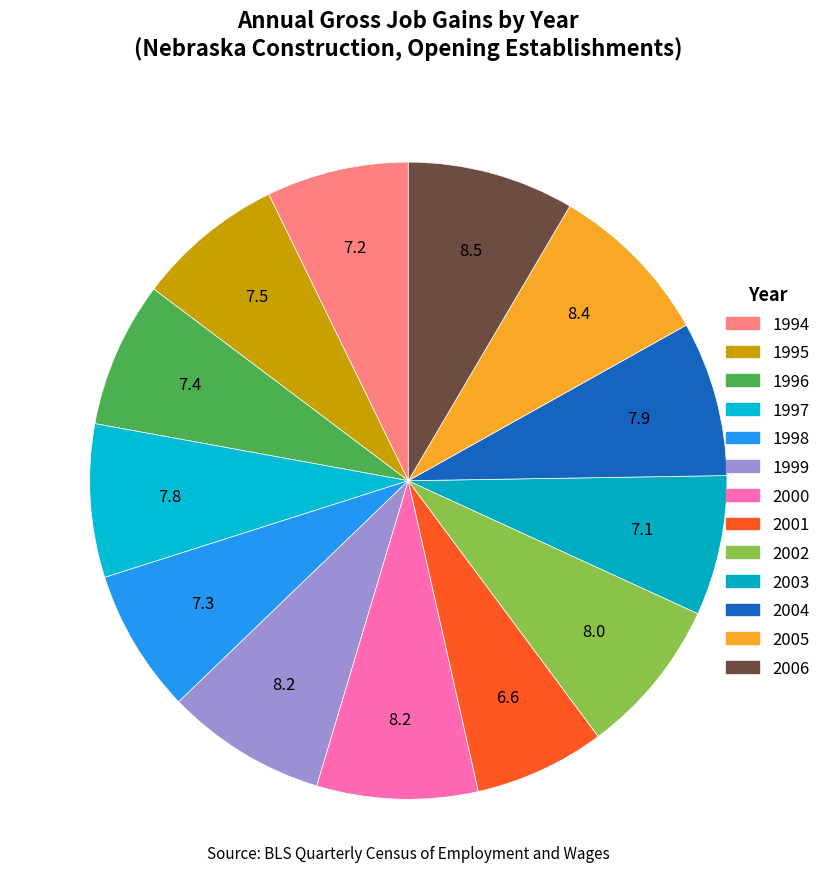

What is the ratio of the value at 1996 to the value at 1999?

0.9